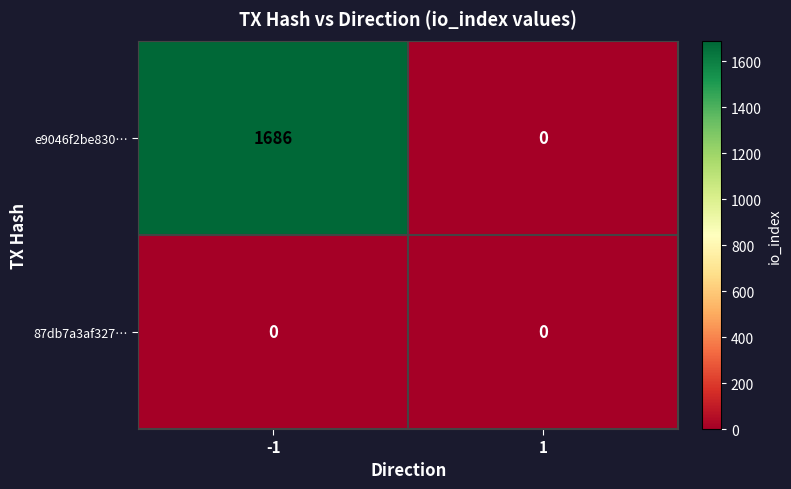

What is the maximum value shown in the chart?

1686